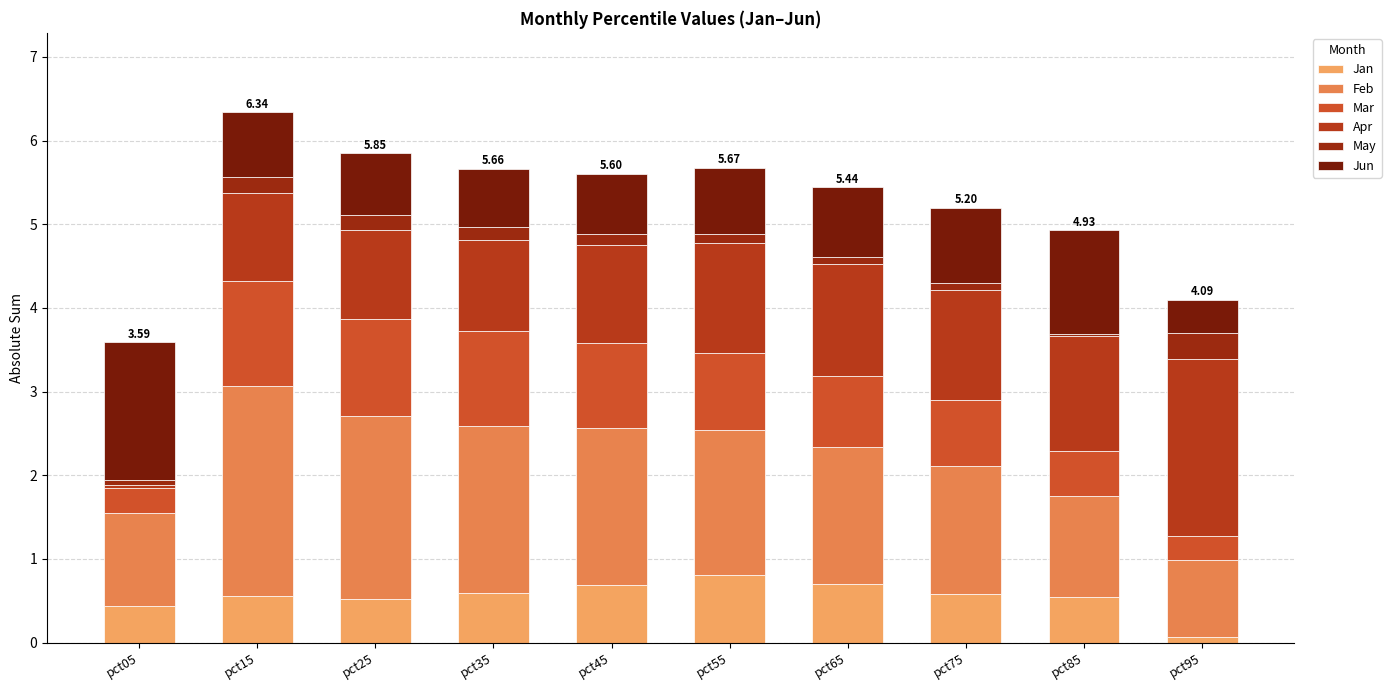

Are the bars horizontal?

No